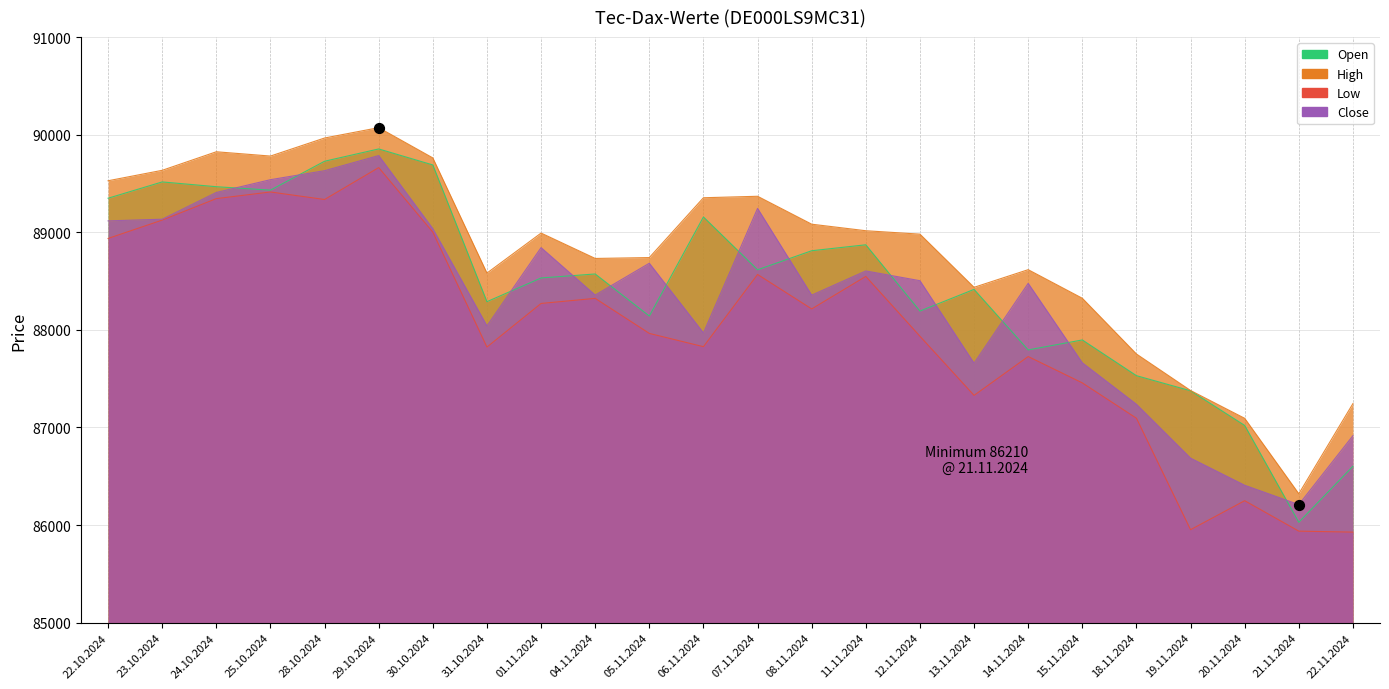

Which series has the largest total across all categories?

High